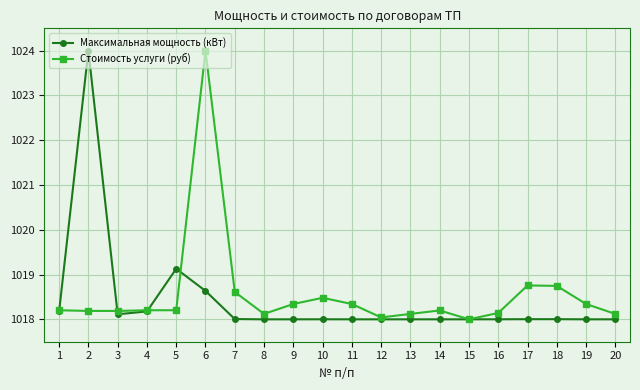

What is the spread (max minus min) of values at 19?

0.3